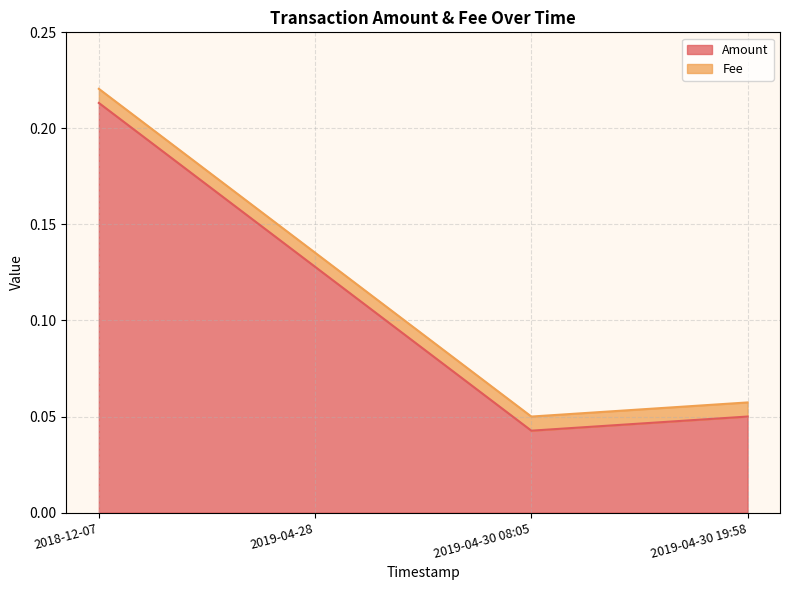

Which category has the lowest value across all series?

2019-04-30 08:05